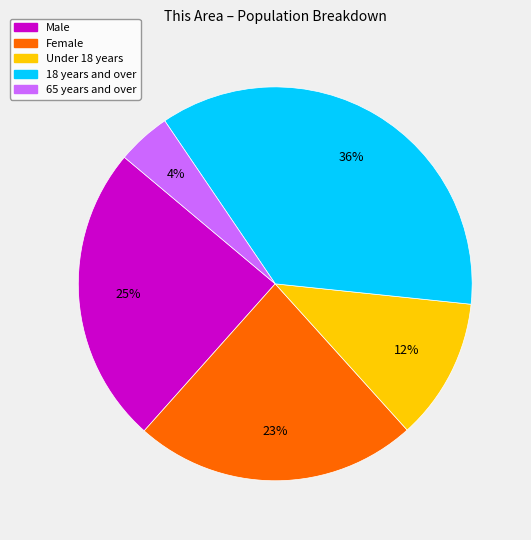

Is the sum of 65 years and over and 18 years and over greater than half?

No